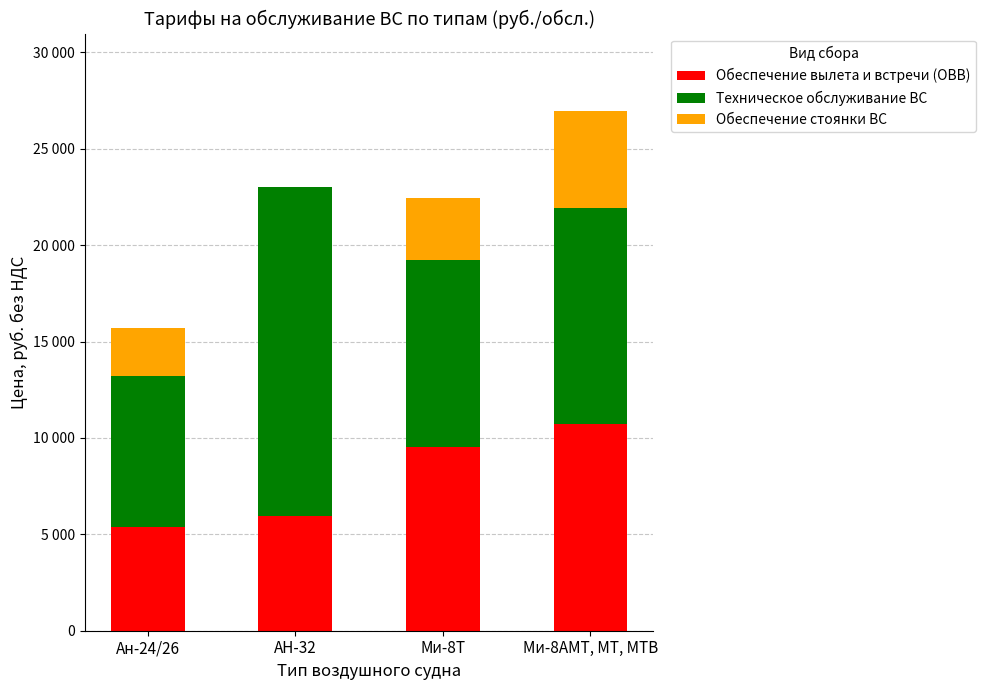

At Ми-8АМТ, МТ, МТВ, list the series in order from largest to smallest.

Техническое обслуживание ВС, Обеспечение вылета и встречи (ОВВ), Обеспечение стоянки ВС